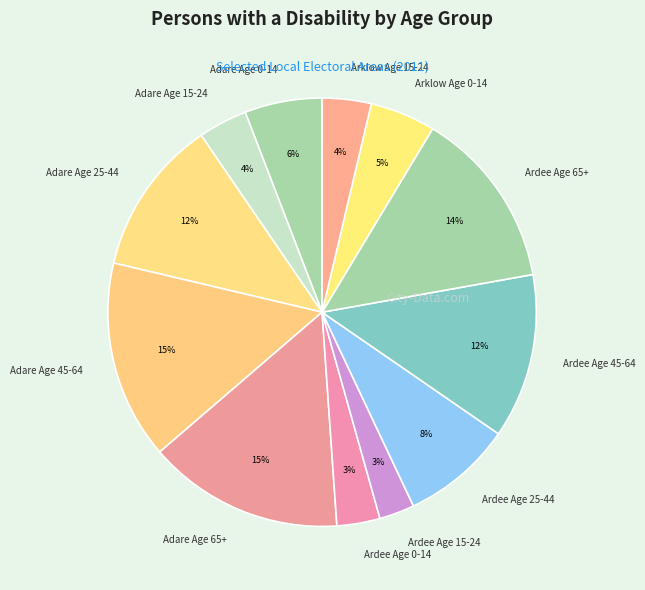

Is the sum of Adare Age 65+ and Ardee Age 0-14 greater than half?

No